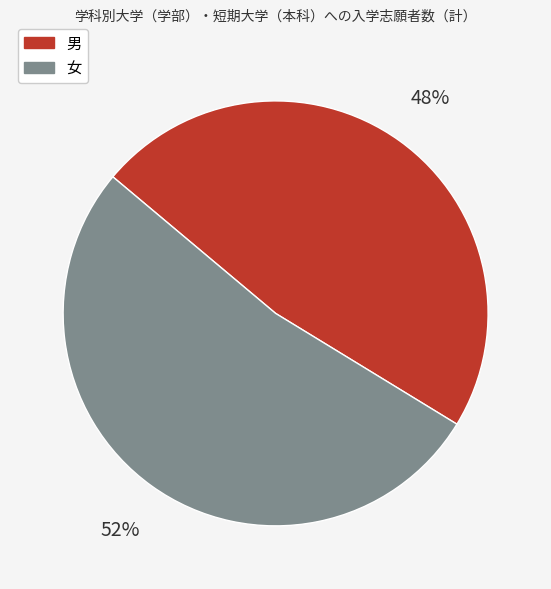

To the nearest percent, what is the average slice percentage?

50%